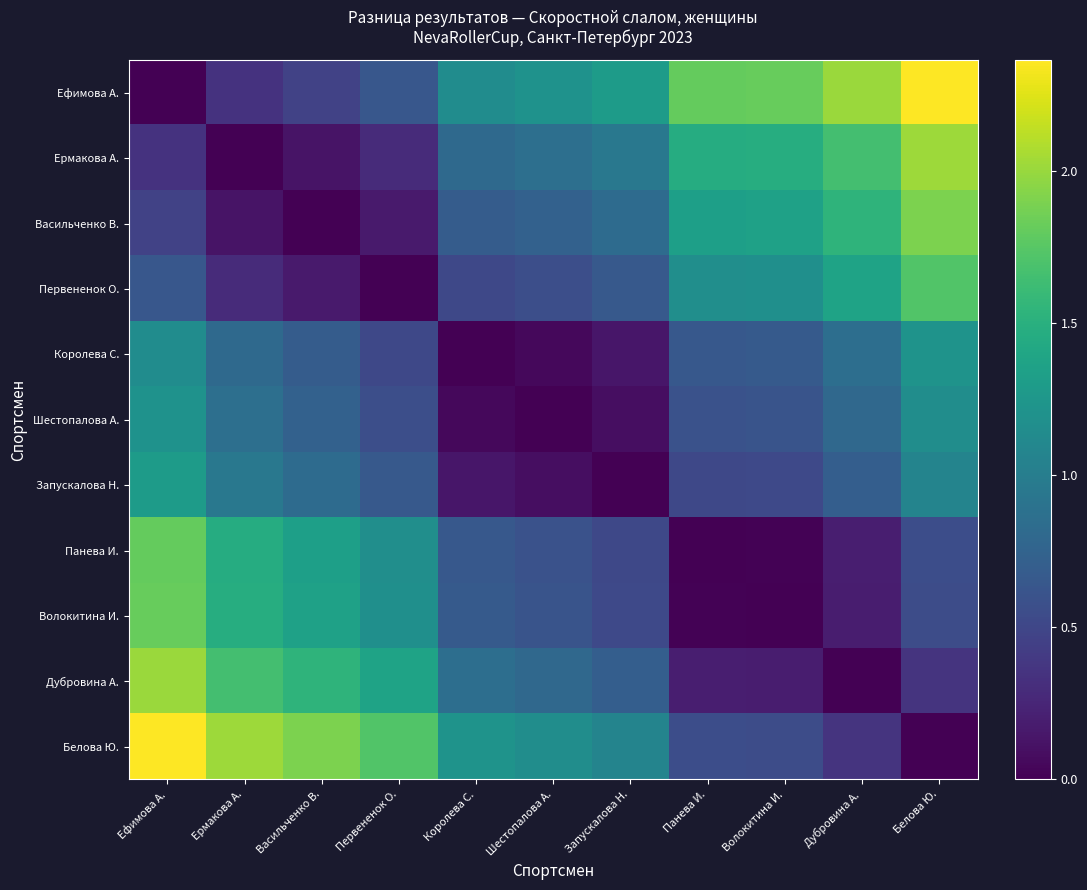

Rank the series at Запускалова Н. from highest to lowest value.

Ефимова А., Белова Ю., Ермакова А., Васильченко В., Дубровина А., Первененок О., Волокитина И., Панева И., Королева С., Шестопалова А., Запускалова Н.